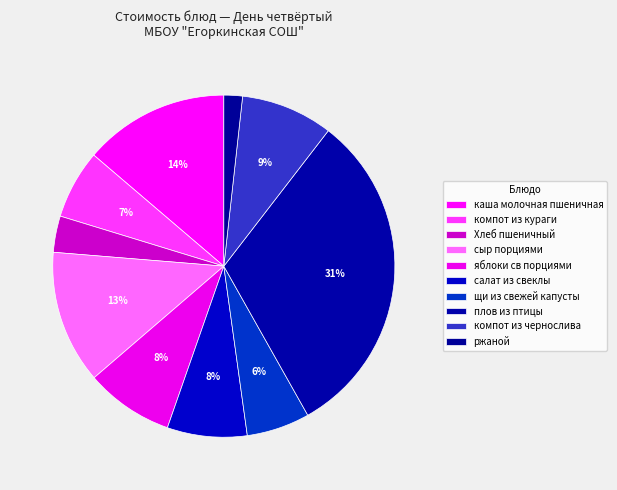

How many segments does this pie chart have?

10